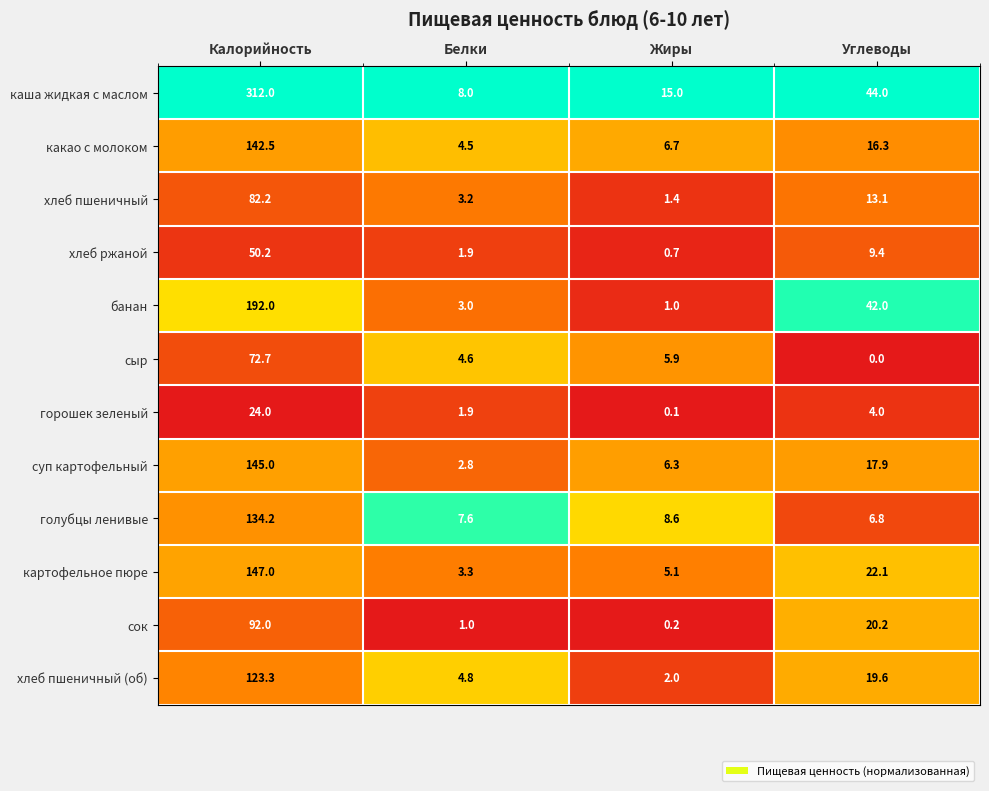

Rank the series by their maximum value, from lowest to highest.

горошек зеленый, хлеб ржаной, сыр, хлеб пшеничный, сок, хлеб пшеничный (об), голубцы ленивые, какао с молоком, суп картофельный, картофельное пюре, банан, каша жидкая с маслом